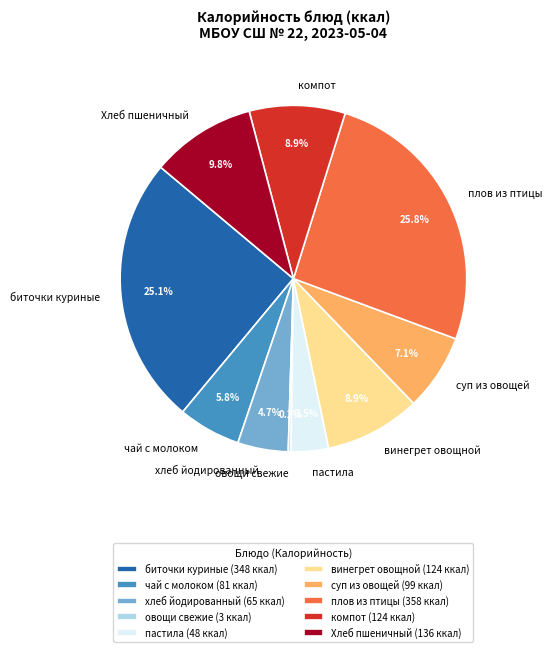

Between винегрет овощной and пастила, which is larger?

винегрет овощной